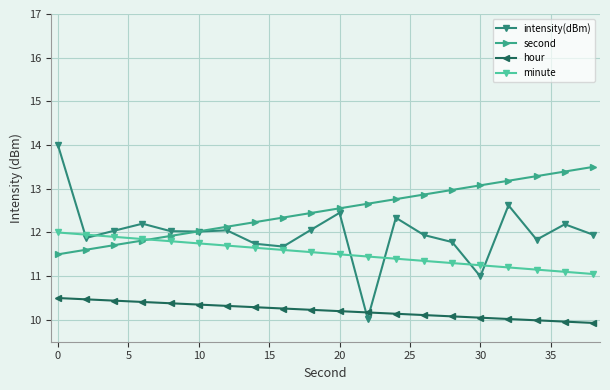

True or false: hour and minute cross at least once.

False